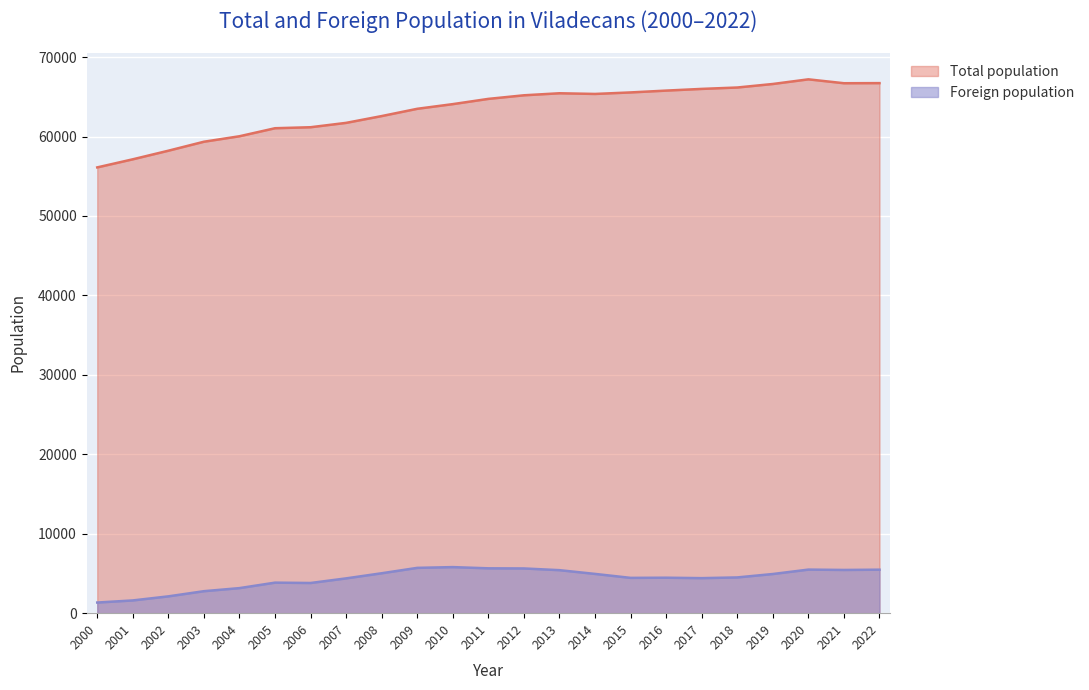

How many lines are shown in the chart?

2